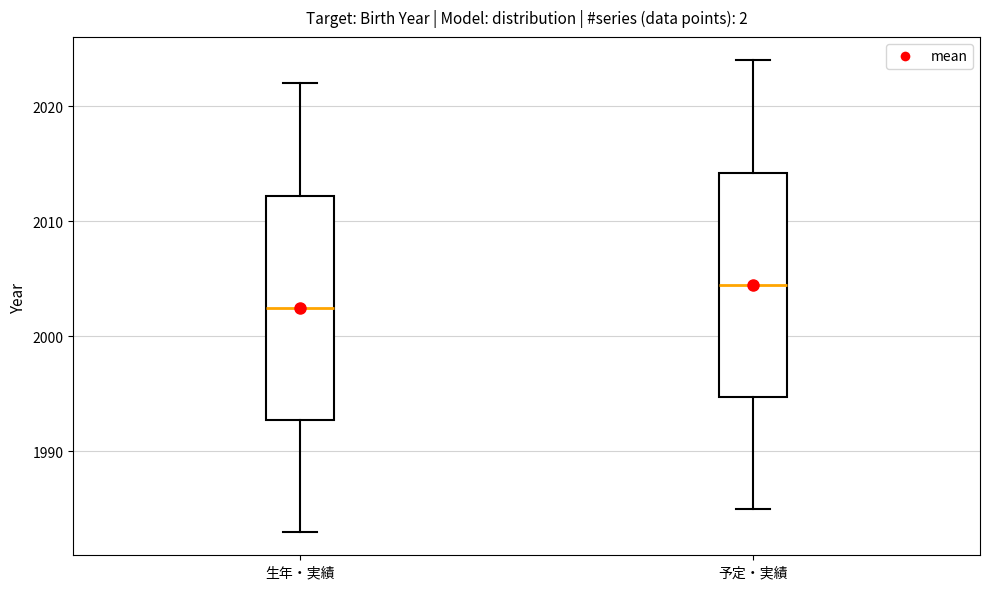

Where does the upper whisker of the box for 予定・実績 end on the y-axis? The values are not printed on the chart, so give them approximately, as read against the axis.

2024